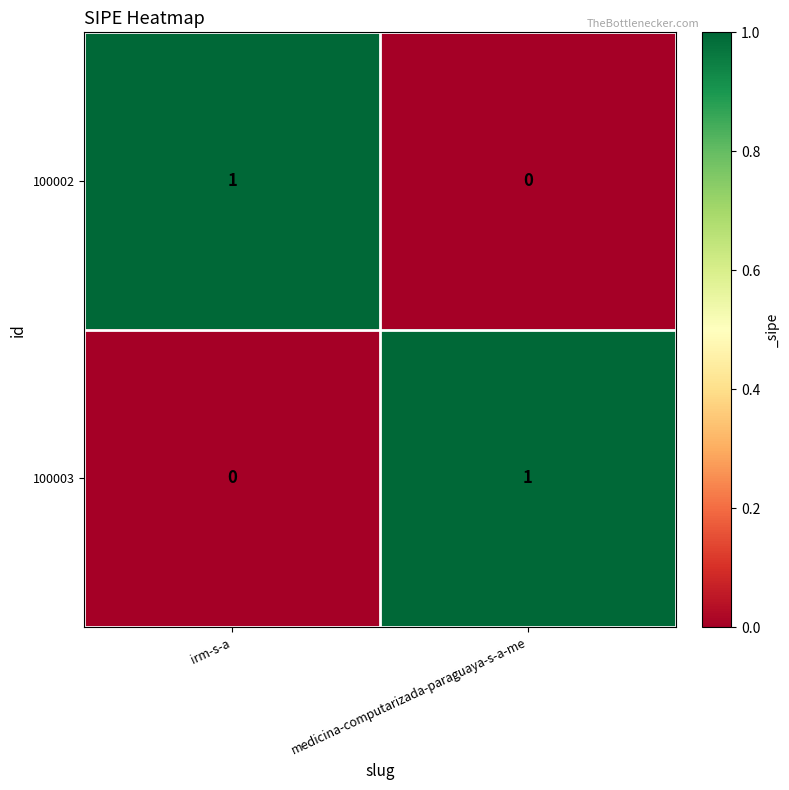

Where is 100003 nearest to the value 0?

irm-s-a